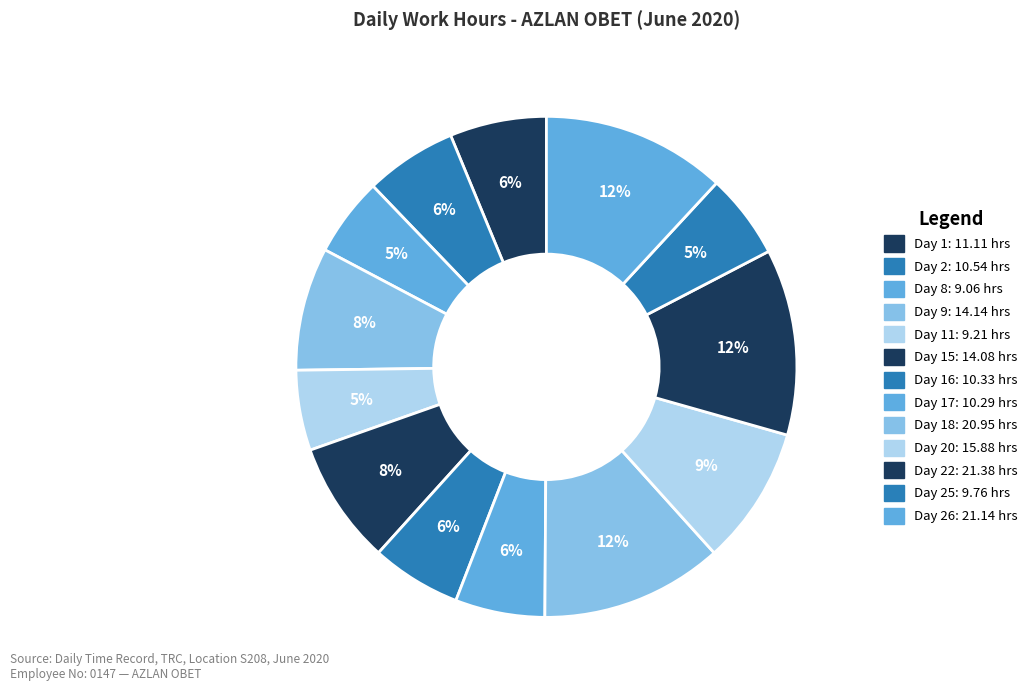

How many slices are in this pie chart?

13